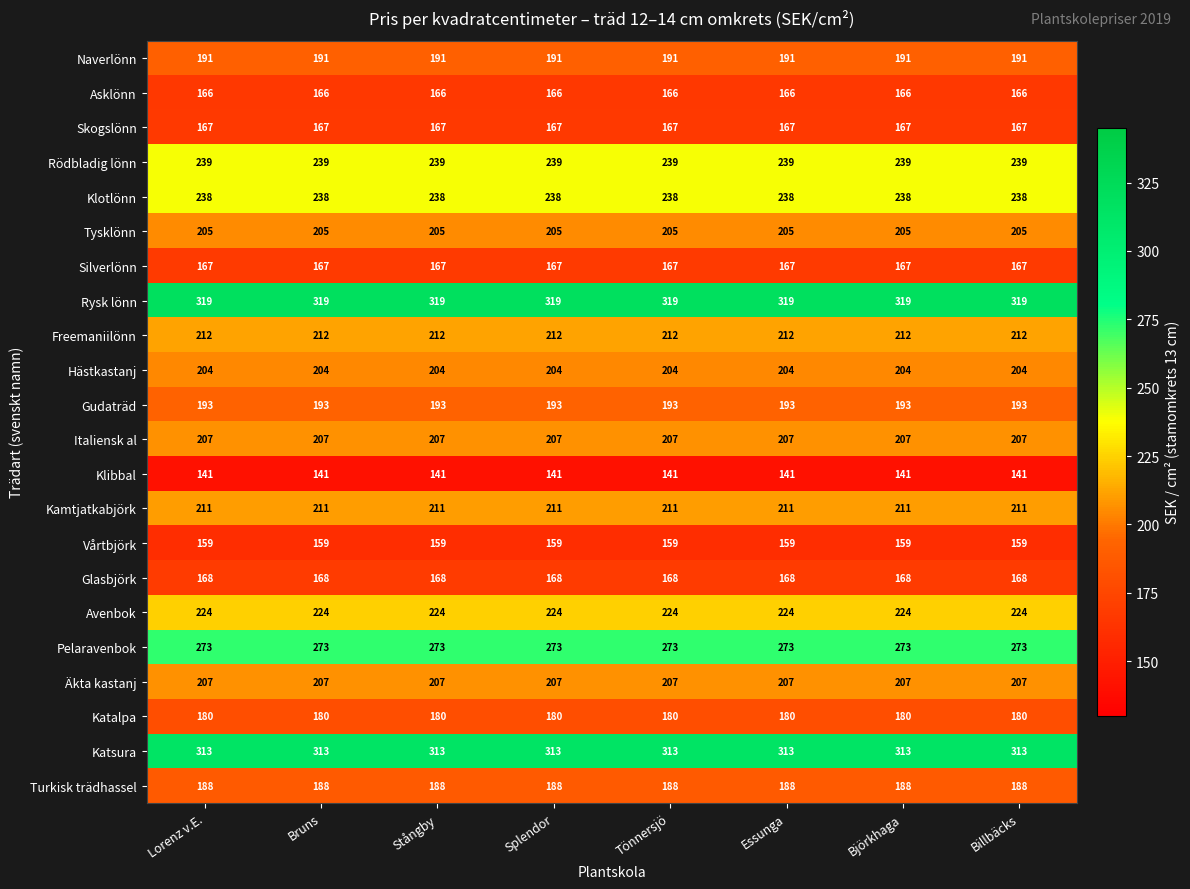

What is the total value across all series at Billbäcks?

4572